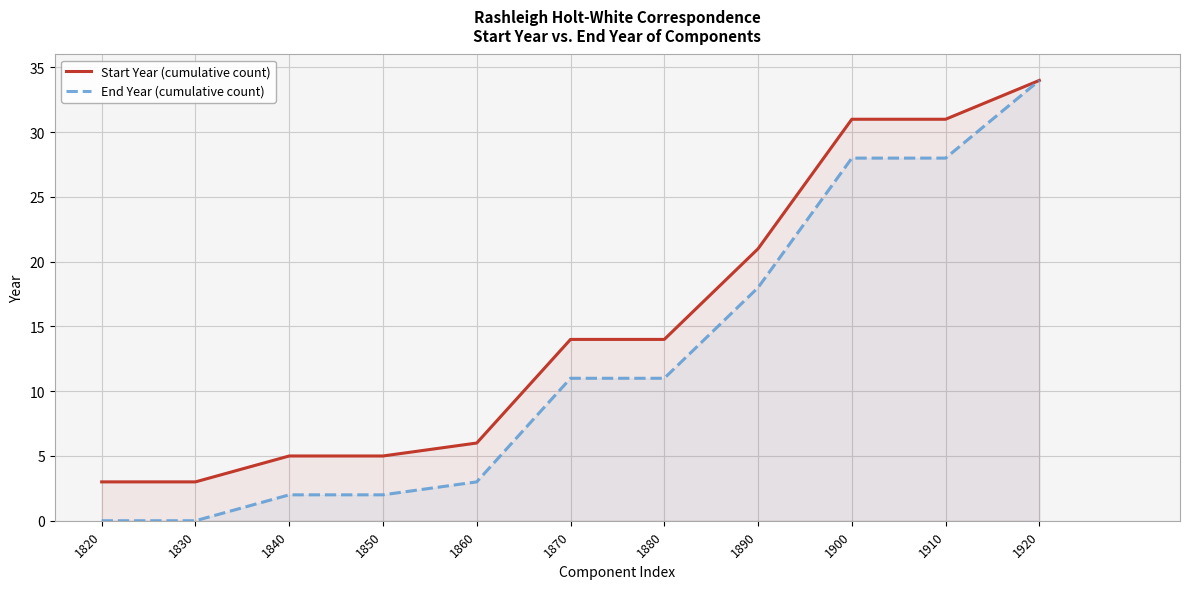

What are all the series names shown in the legend?

Start Year (cumulative count), End Year (cumulative count)